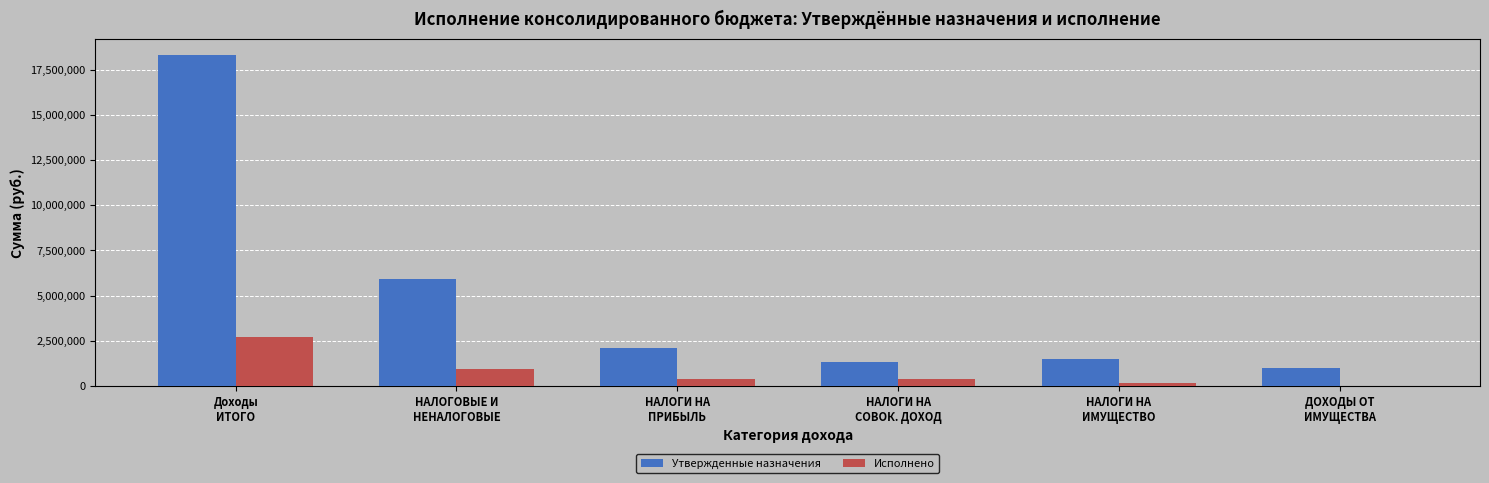

What is the greatest value displayed?

18283542.6